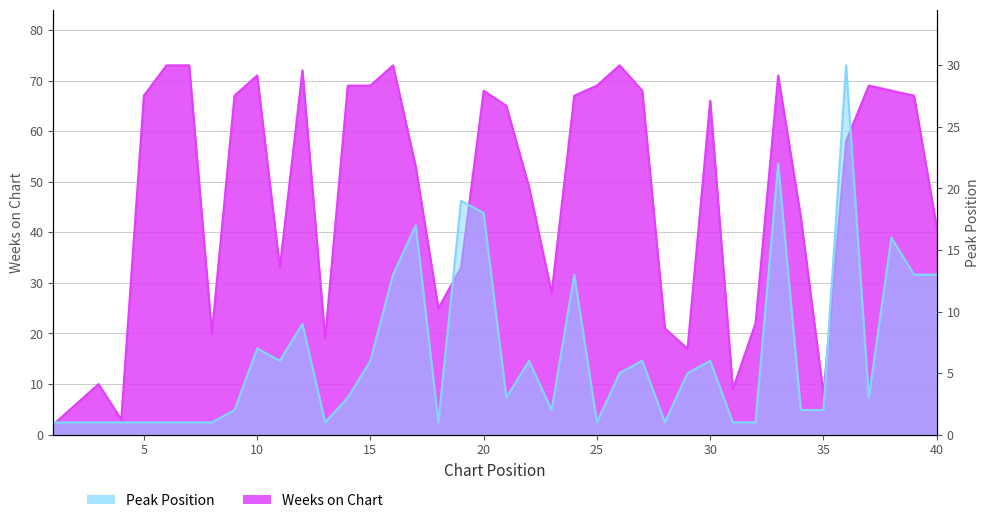

In Peak Position, how many points are higher than both neighbors (excluding endpoints)?

11